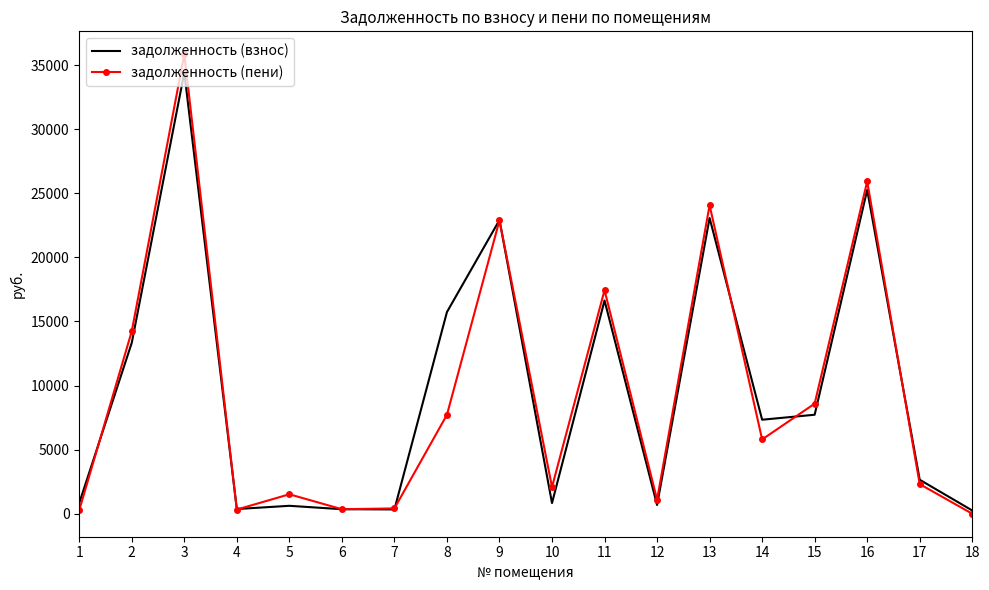

Which series changed the most between 2 and 6?

задолженность (пени)